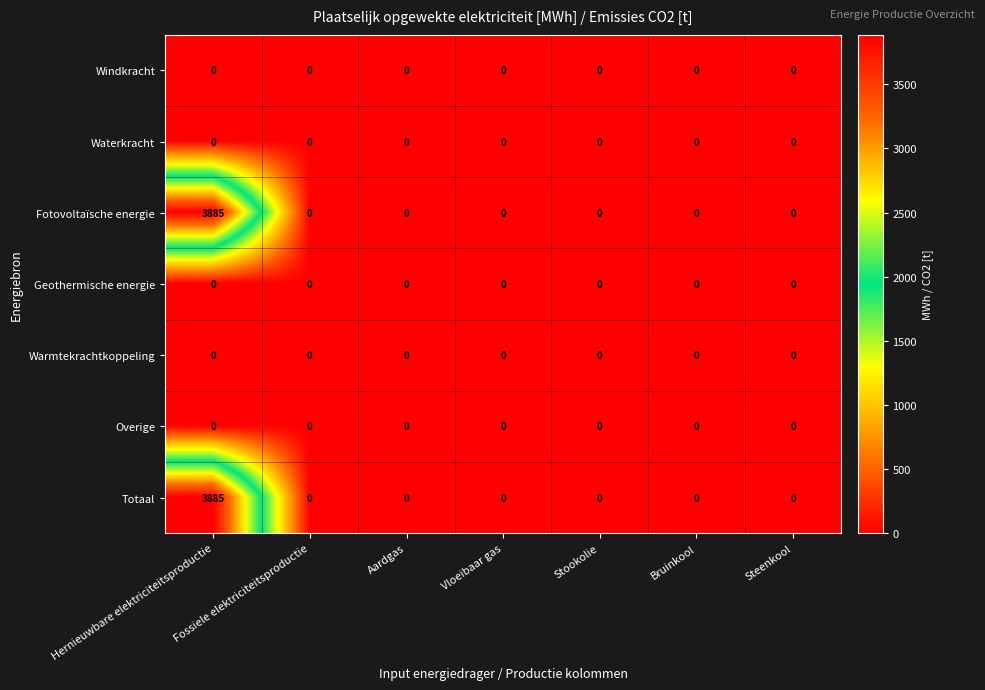

True or false: Waterkracht has a value of 0 at Steenkool.

True